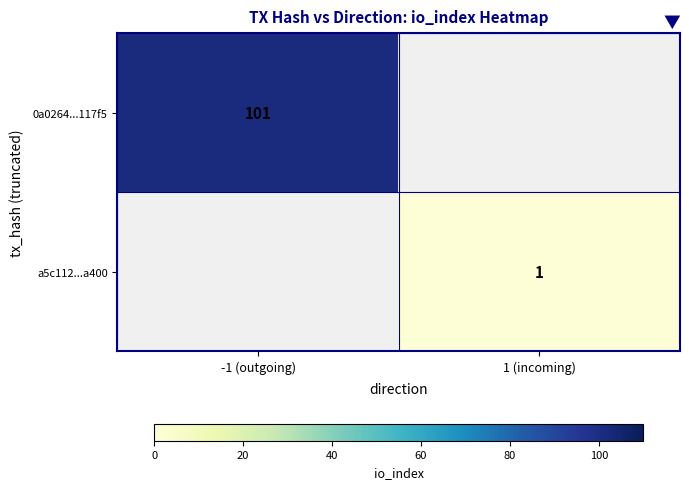

Is it true that a5c112...a400 equals 1 at 1 (incoming)?

True